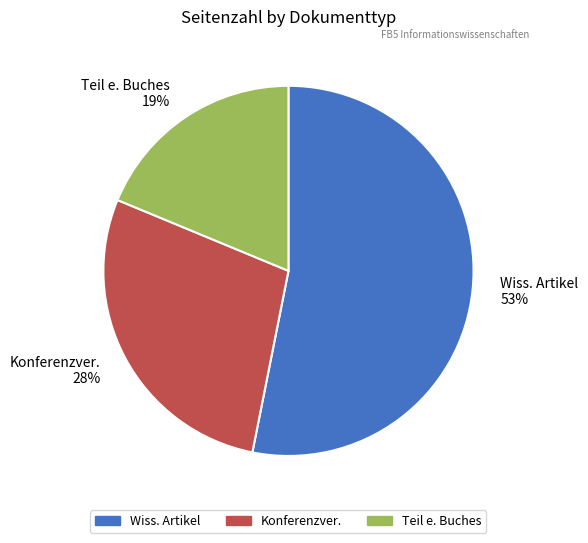

What is the majority slice?

Wiss. Artikel 53%